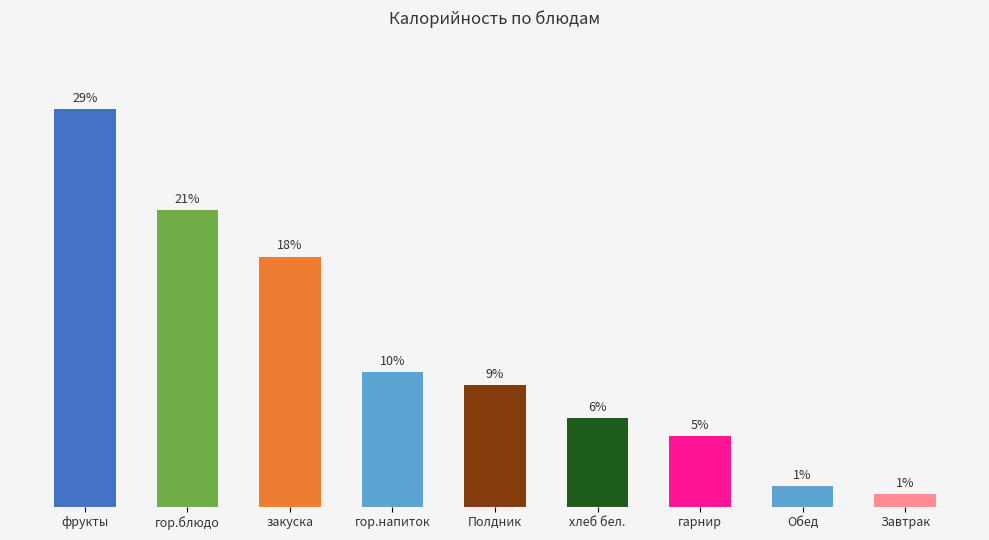

What is the label of the 4th bar from the left?

гор.напиток